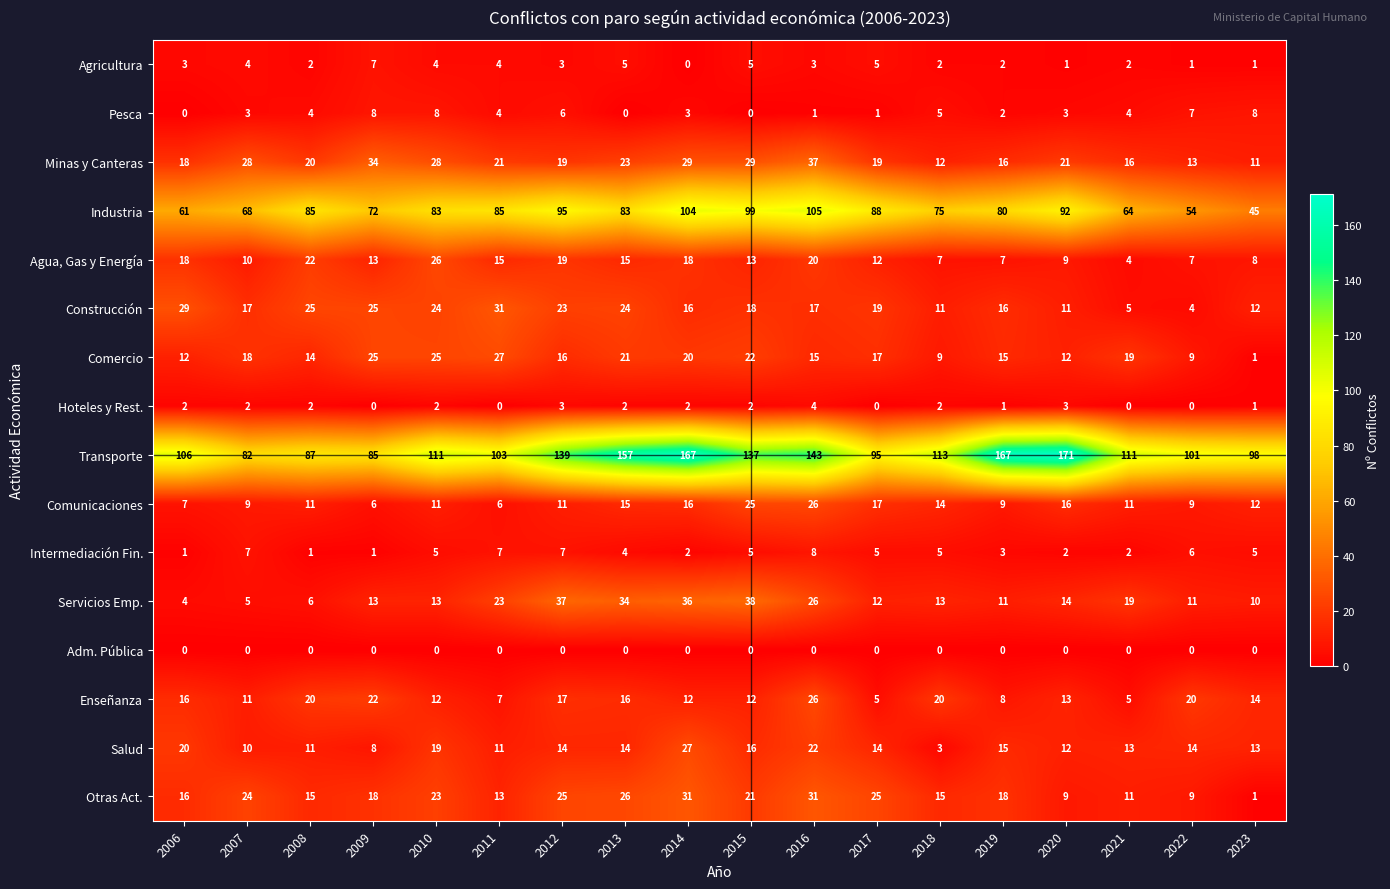

What is the approximate value of Pesca at 2008?

4